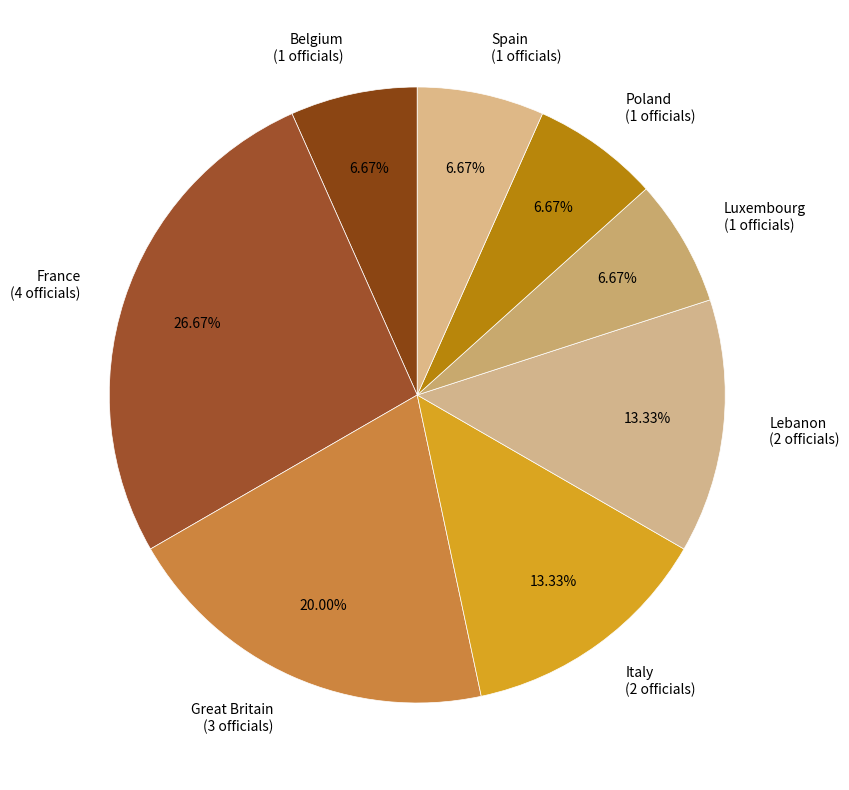

True or false: Spain accounts for 12% of the total.

False